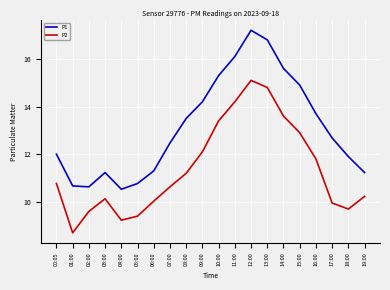

What position from the left is 06:00?

7